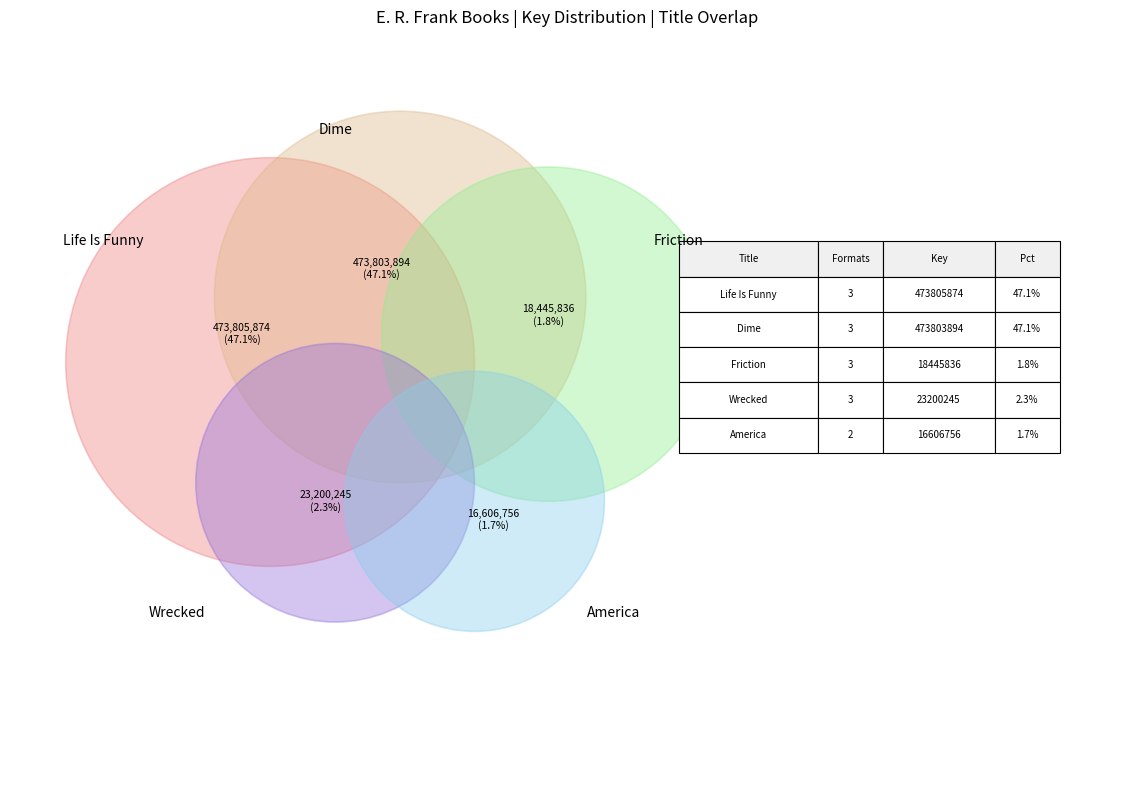

How many segments does this pie chart have?

5